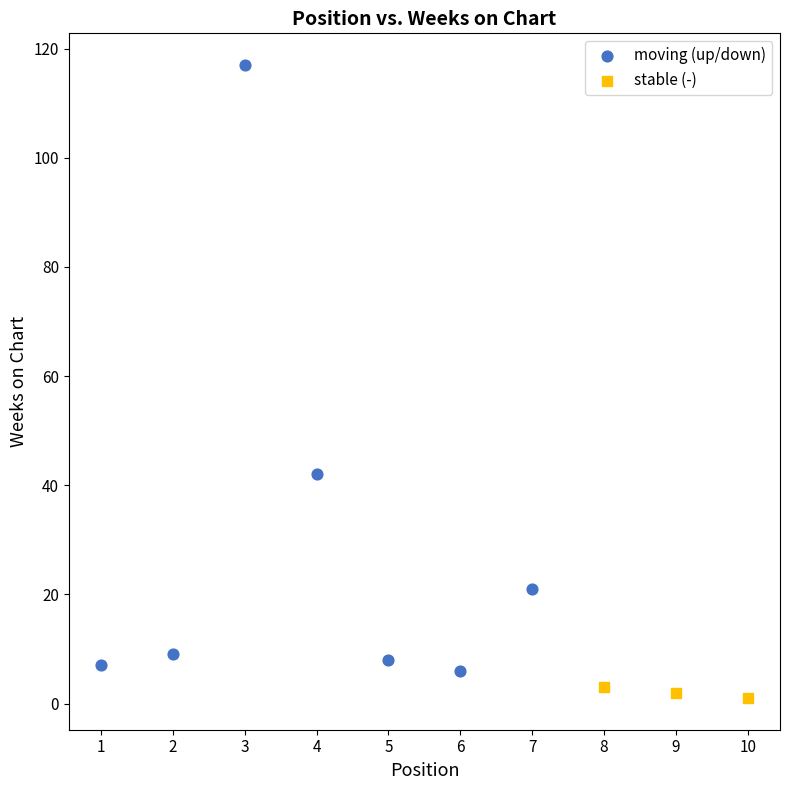

Which series contains the highest Y value?

moving (up/down)